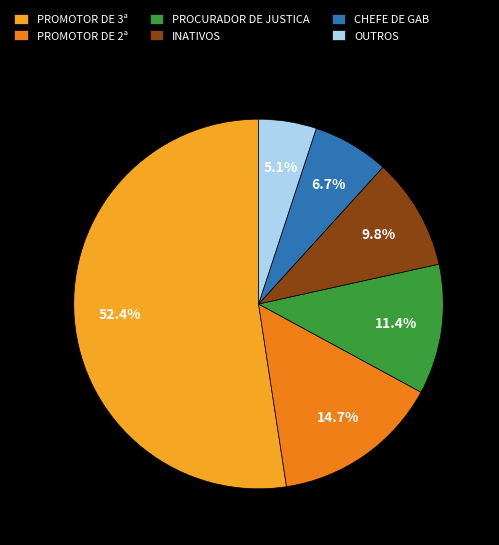

Does PROMOTOR DE 3ª represent more than half of the total?

Yes